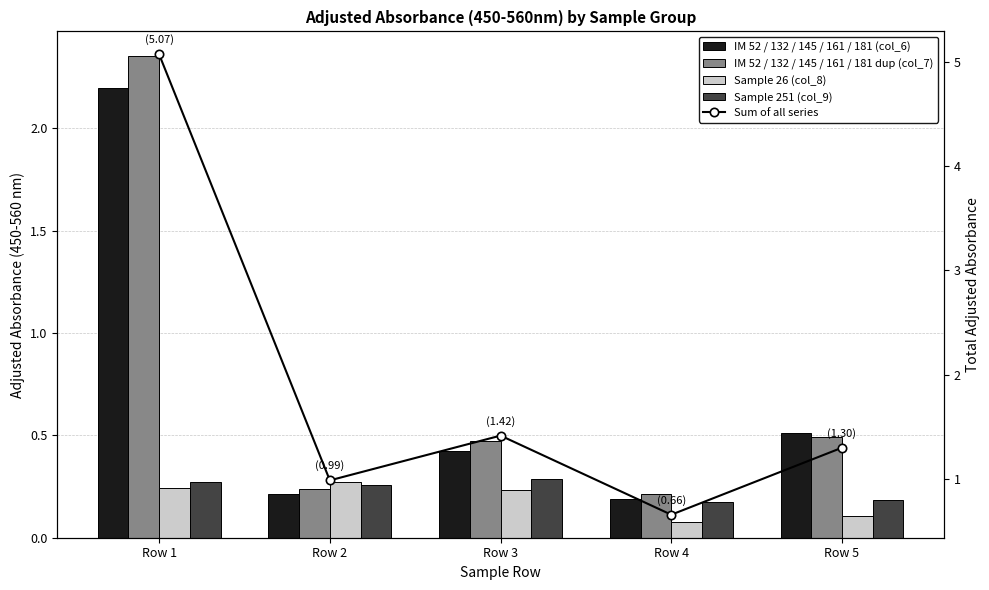

Does the chart contain stacked bars?

No